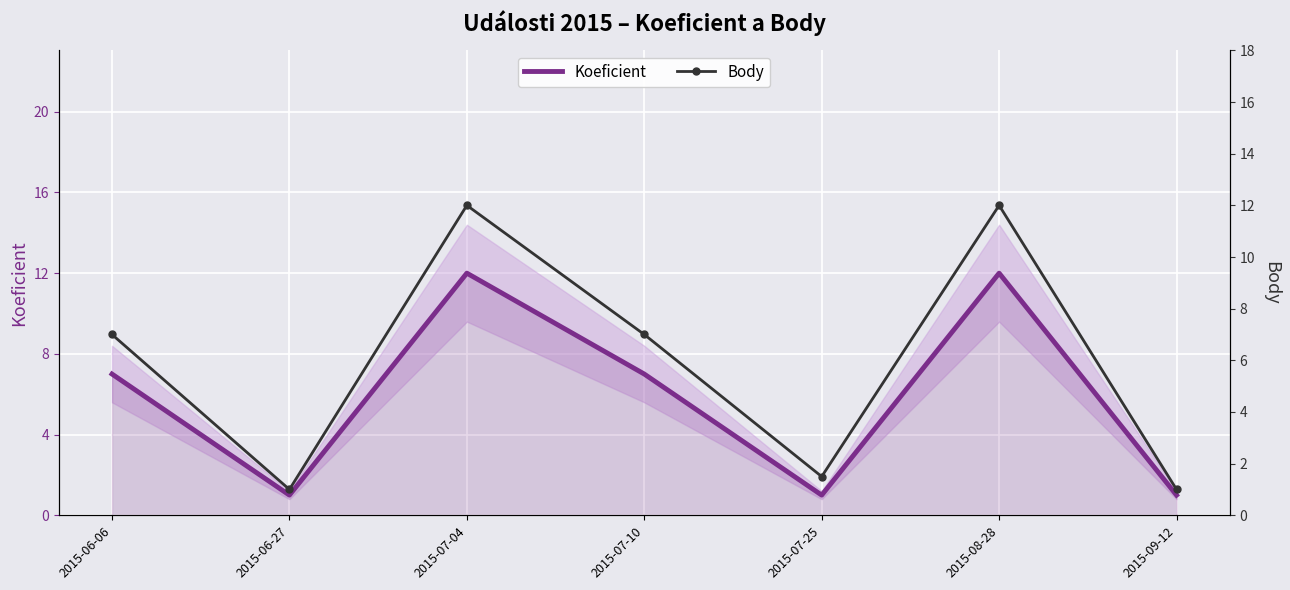

True or false: Body has more than 2 interior local peaks.

False